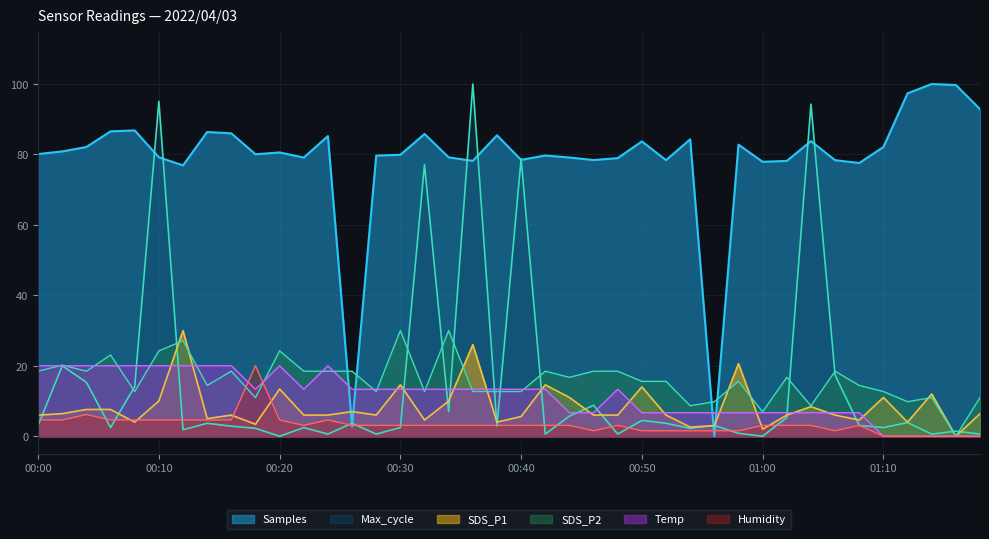

The value of SDS_P1 at 00:28 is 6.0. True or false?

True